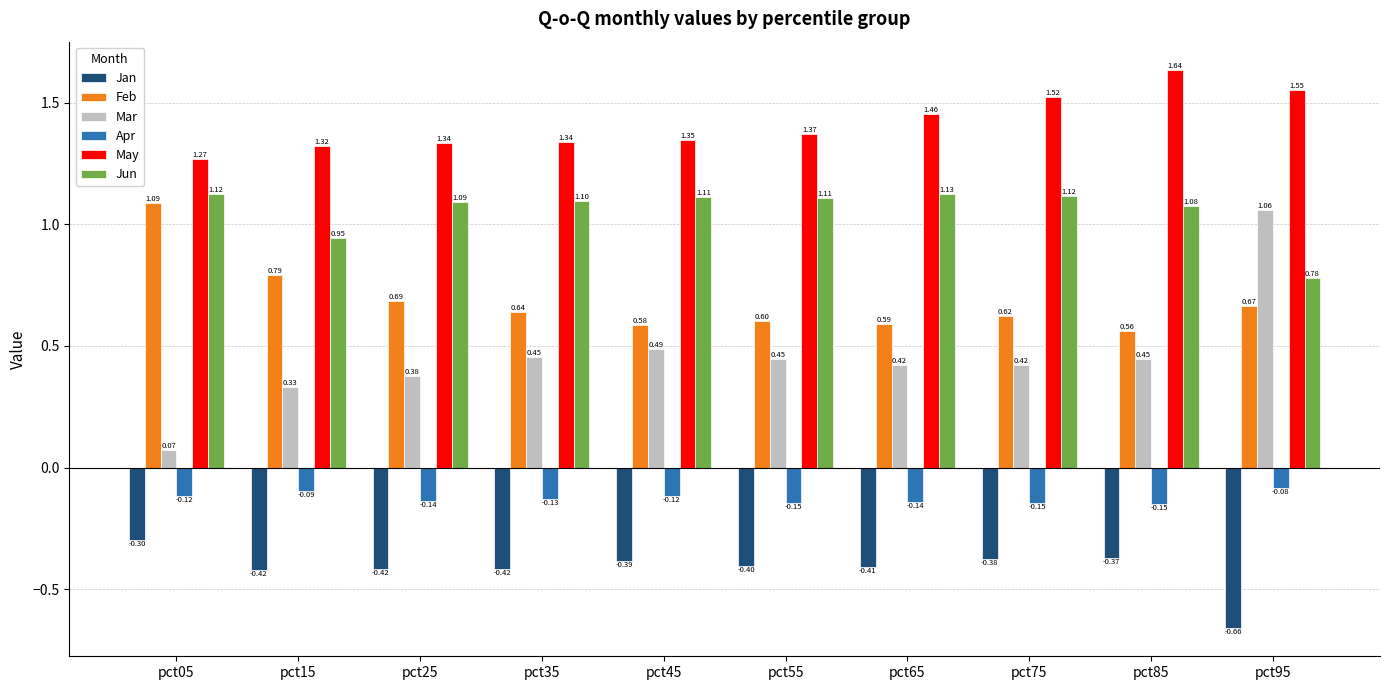

Rank the series by their maximum value, from lowest to highest.

Jan, Apr, Mar, Feb, Jun, May